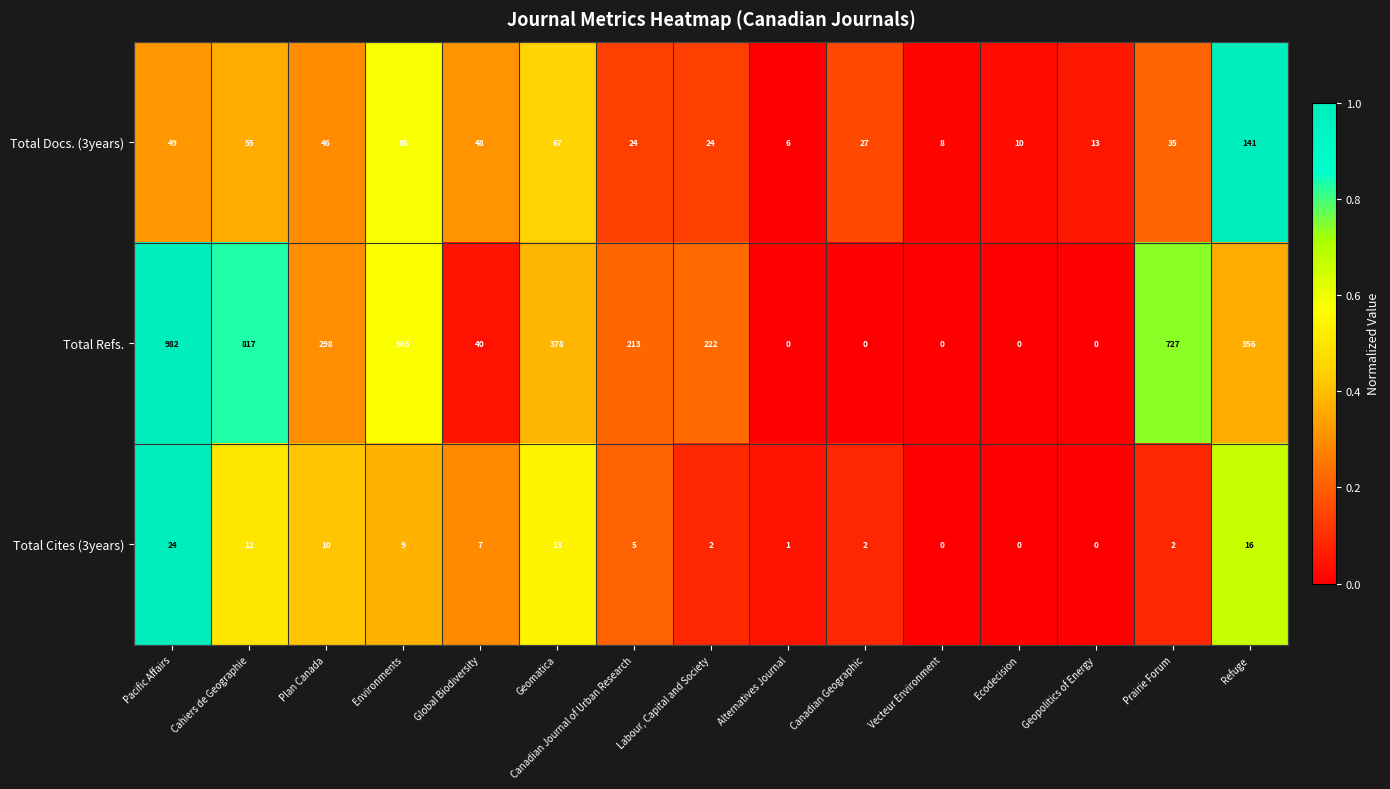

At Cahiers de Geographie, list the series in order from largest to smallest.

Total Refs., Total Docs. (3years), Total Cites (3years)